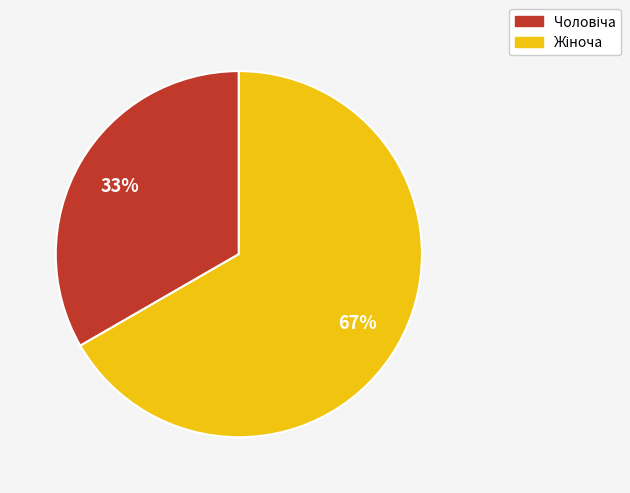

How many slices are in this pie chart?

2